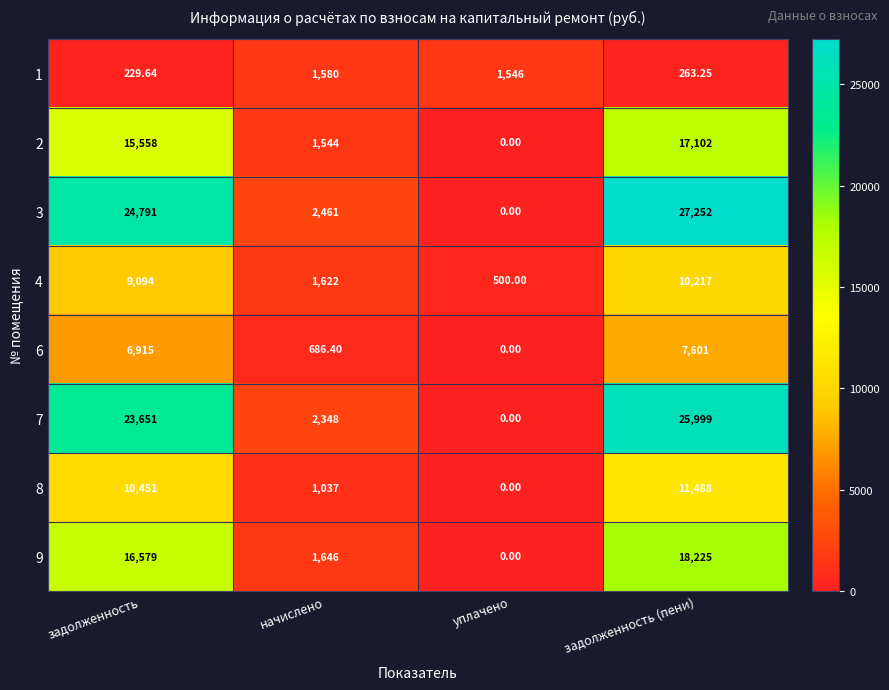

Which label corresponds to the largest value in the chart?

задолженность (пени)